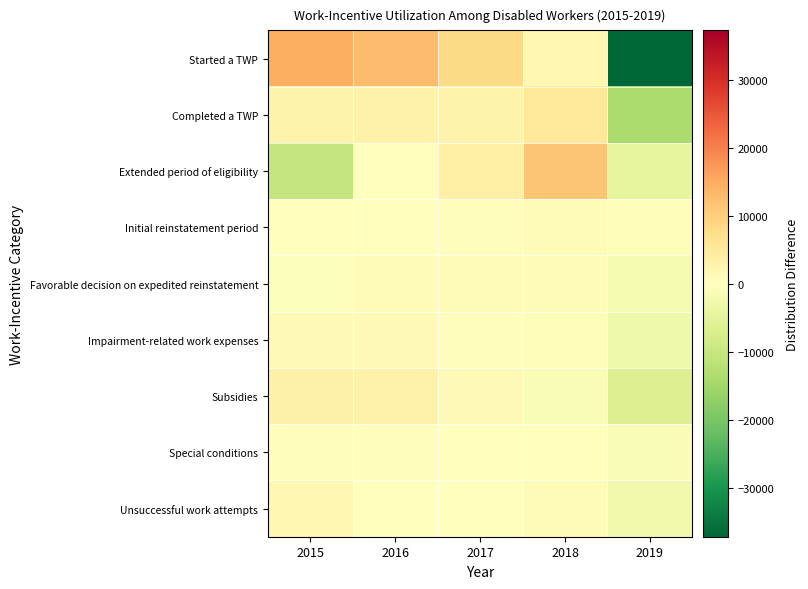

Reading left to right, list all the values displayed in this chart.

Started a TWP: 2015=14714.4	2016=12744.4	2017=8210.4	2018=1553.4	2019=-37222.6
Completed a TWP: 2015=2725.6	2016=3086.6	2017=2763.6	2018=5227.6	2019=-13803.4
Extended period of eligibility: 2015=-10354.0	2016=-221.0	2017=3494.0	2018=11444.0	2019=-4363.0
Initial reinstatement period: 2015=-143.8	2016=-83.8	2017=306.2	2018=622.2	2019=-700.8
Favorable decision on expedited reinstatement: 2015=-554.6	2016=645.4	2017=796.4	2018=892.4	2019=-1779.6
Impairment-related work expenses: 2015=1354.8	2016=1374.8	2017=568.8	2018=-602.2	2019=-2696.2
Subsidies: 2015=3448.2	2016=2994.2	2017=1212.2	2018=-1232.8	2019=-6421.8
Special conditions: 2015=392.8	2016=382.8	2017=201.8	2018=-6.2	2019=-971.2
Unsuccessful work attempts: 2015=1685.8	2016=236.8	2017=-97.2	2018=621.8	2019=-2447.2